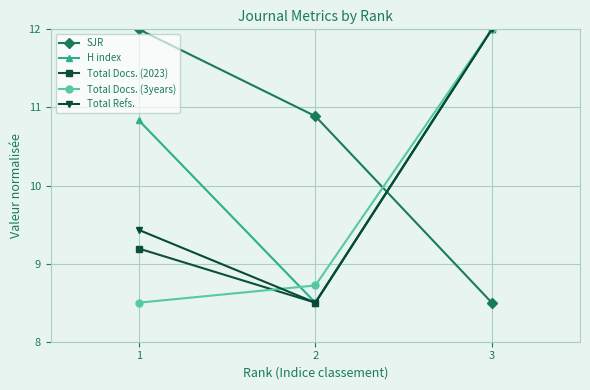

Does the chart have visible grid lines?

Yes